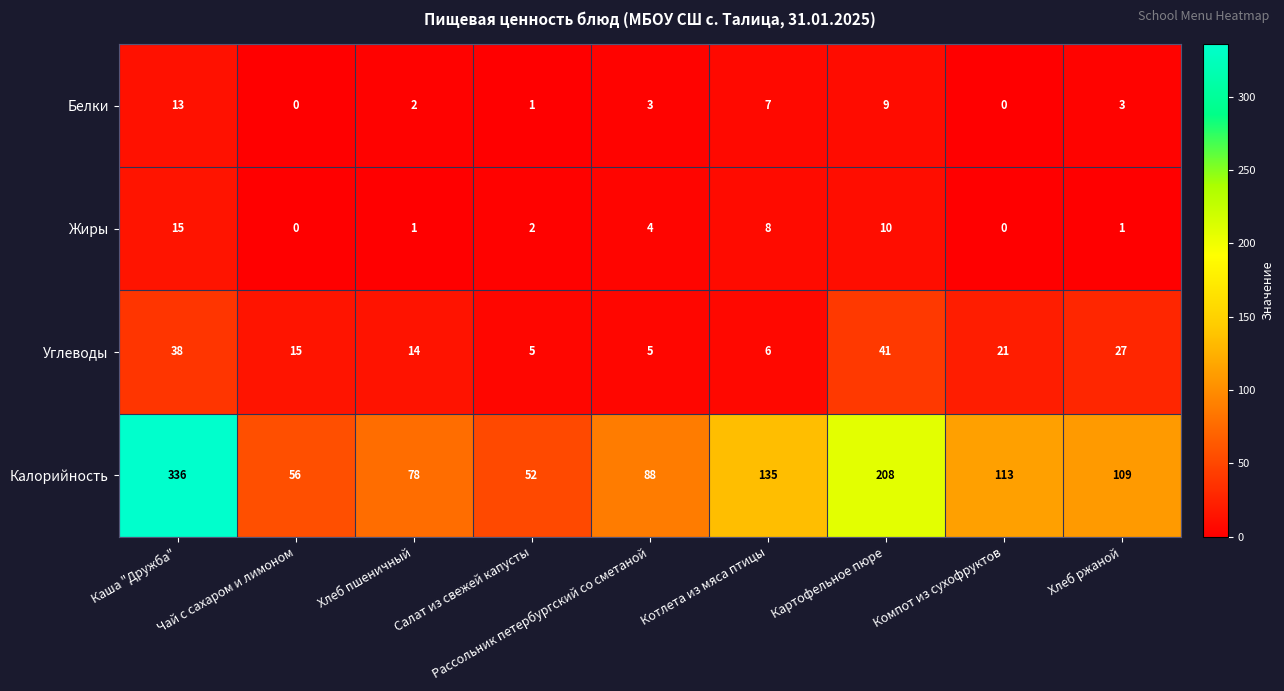

Which series has the widest spread of values?

Калорийность